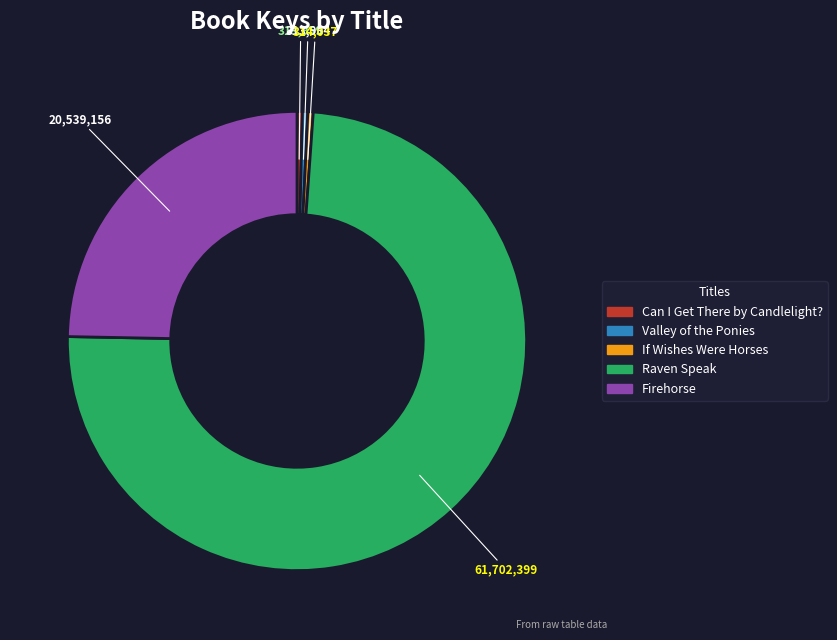

How many segments does this pie chart have?

5